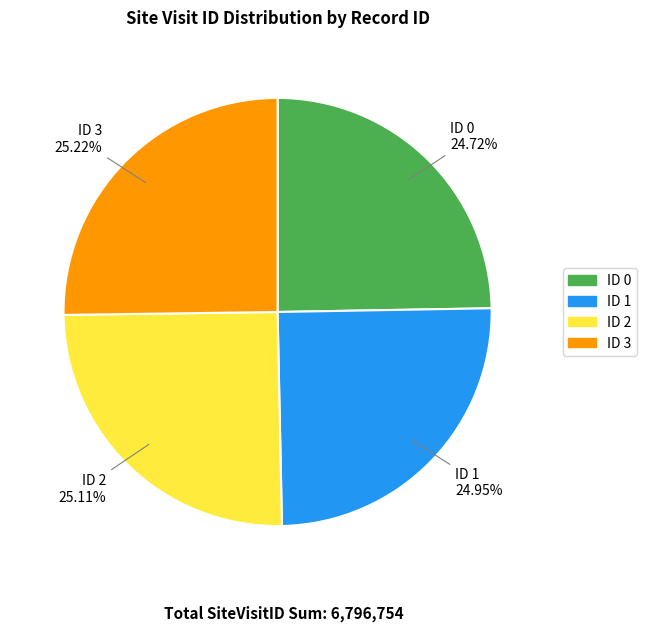

What is the ratio of the value at ID 3 to the value at ID 0?

1.0